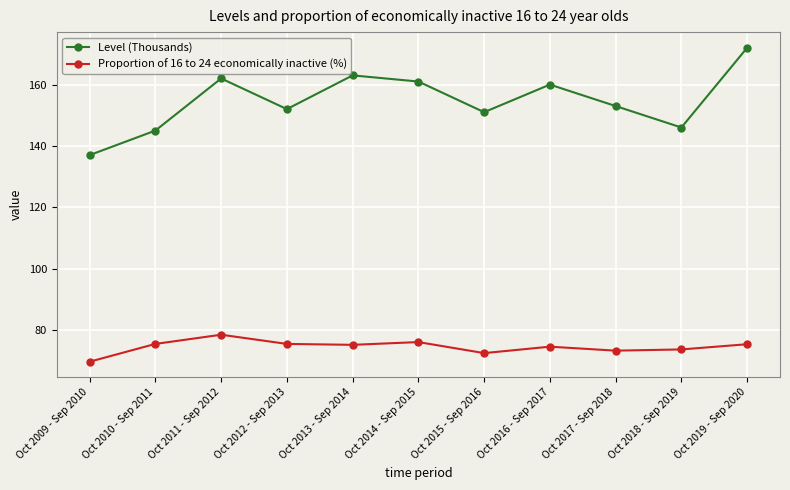

Which series has the largest total across all categories?

Level (Thousands)